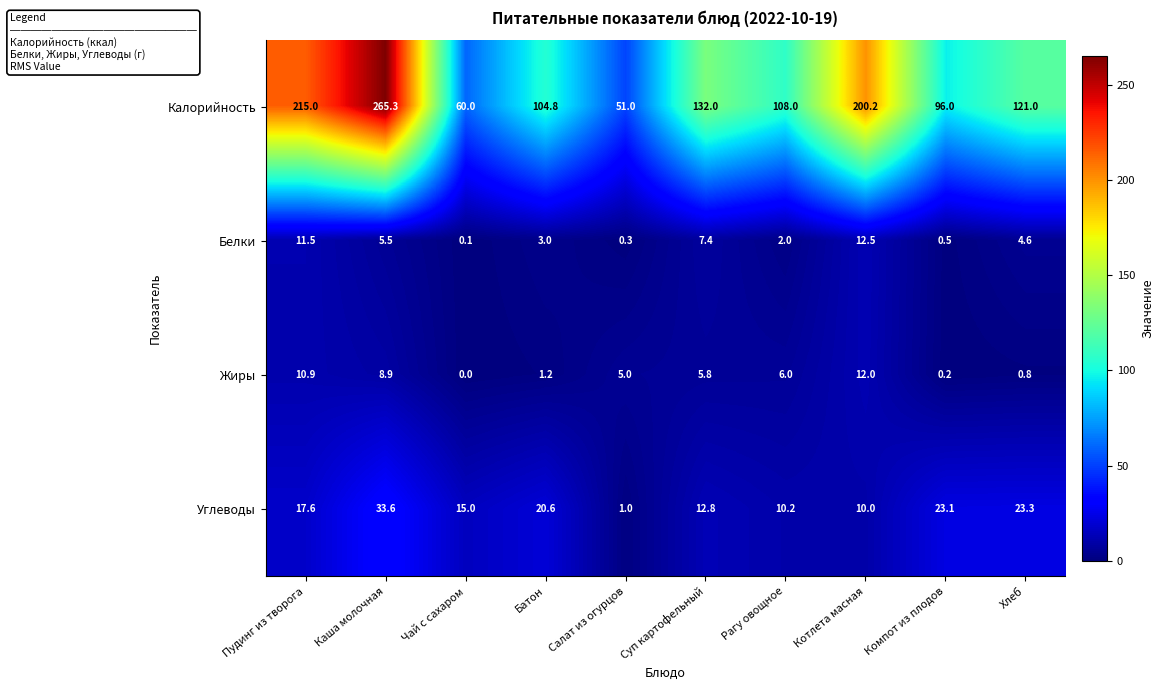

At how many categories does at least one series exceed 36?

10